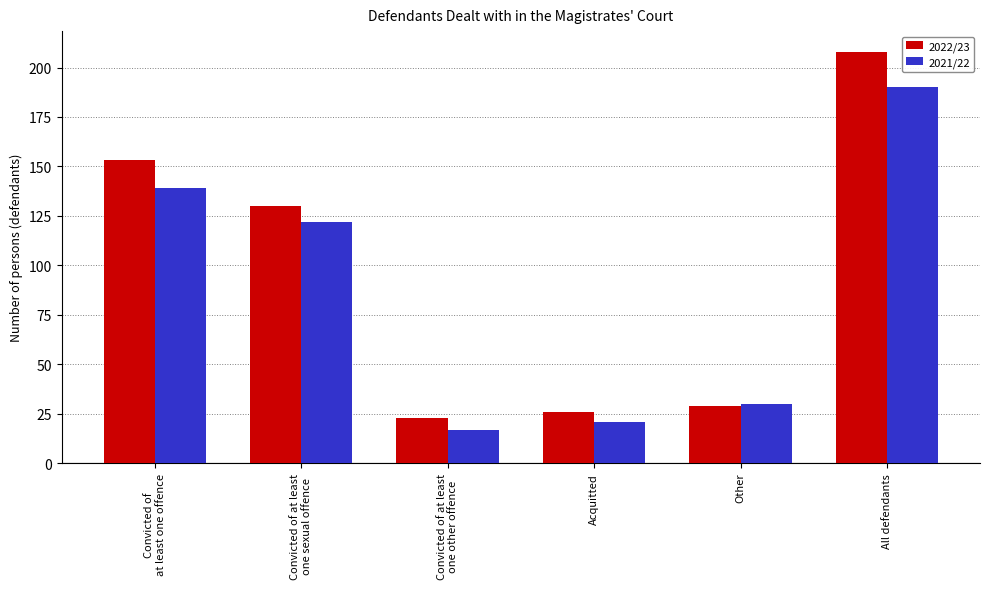

Which series has the largest range (max minus min)?

2022/23